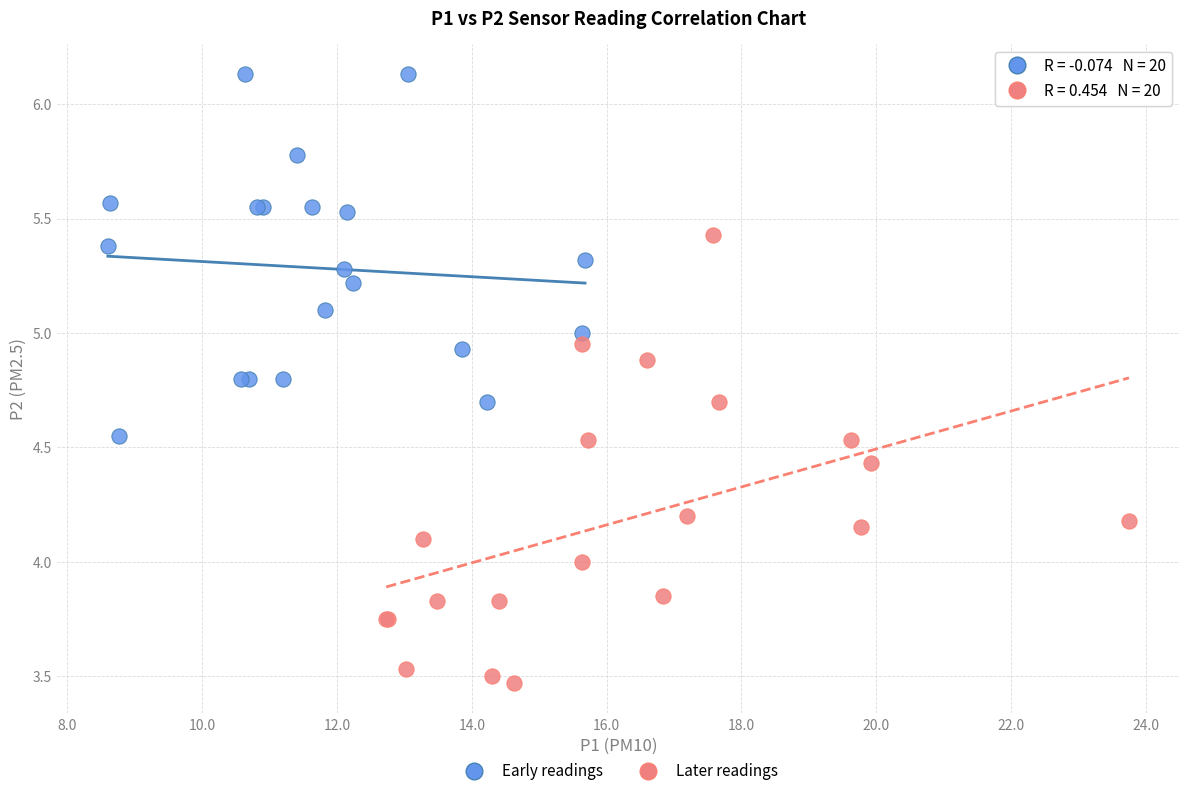

What are all the series names shown in the legend?

Early readings, Later readings